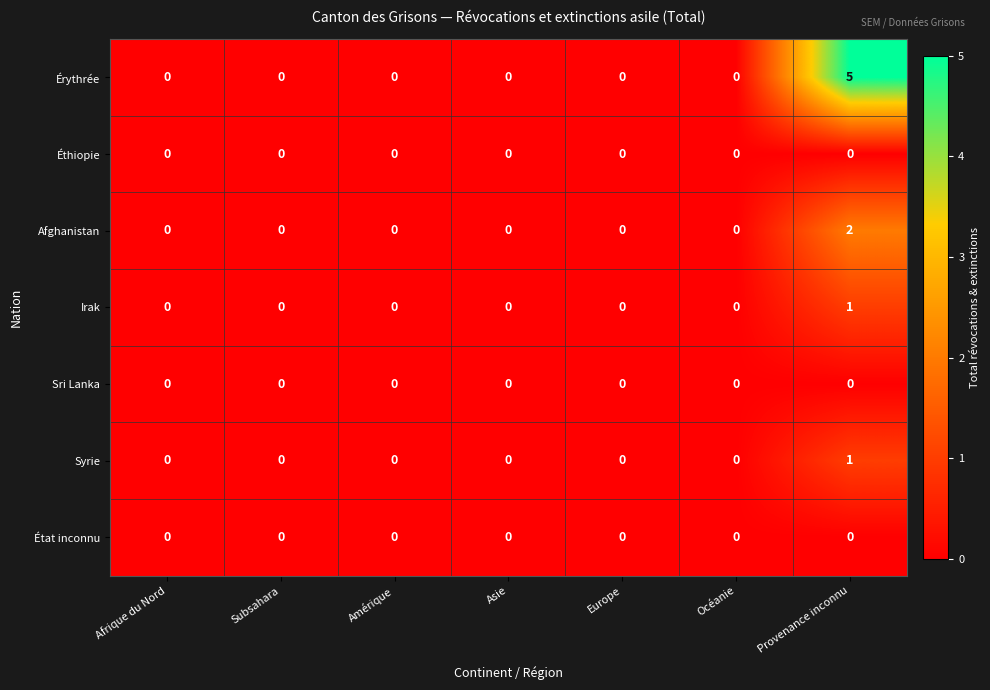

The Syrie series shows 0 at Asie. True or false?

True